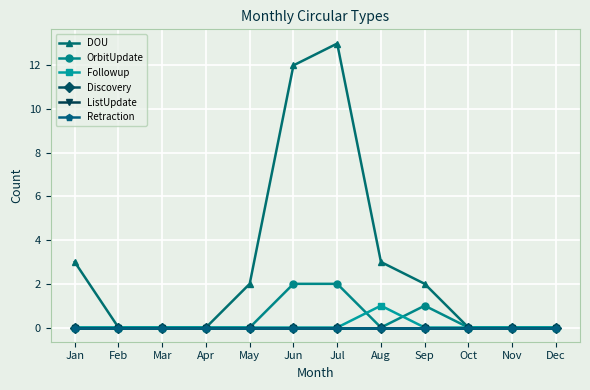

At Apr, list the series in order from smallest to largest.

DOU, OrbitUpdate, Followup, Discovery, ListUpdate, Retraction